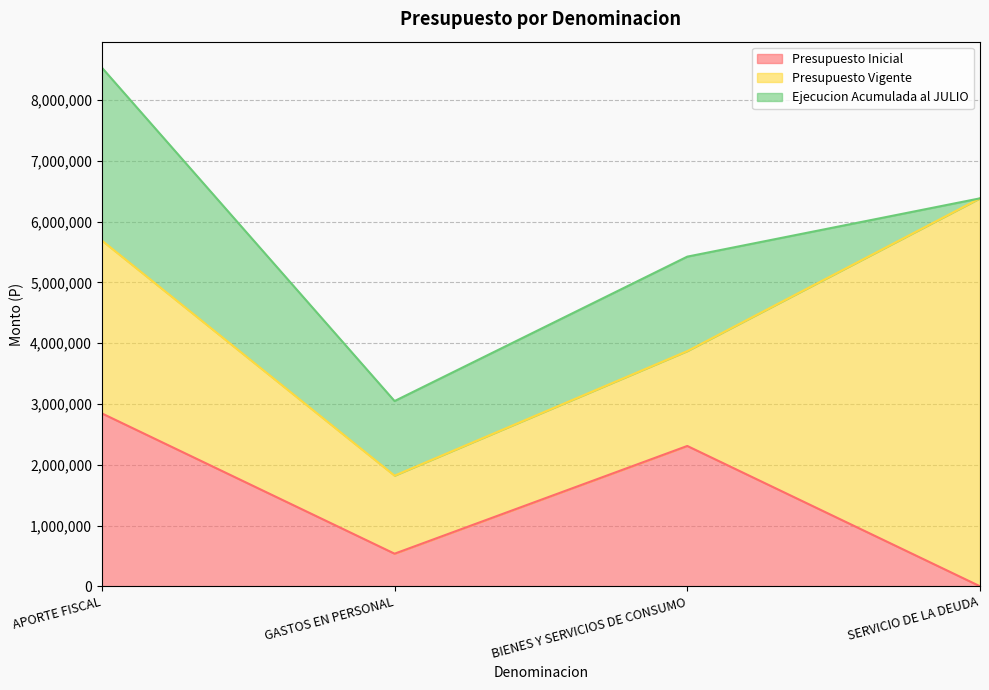

How many distinct data groups are displayed?

3